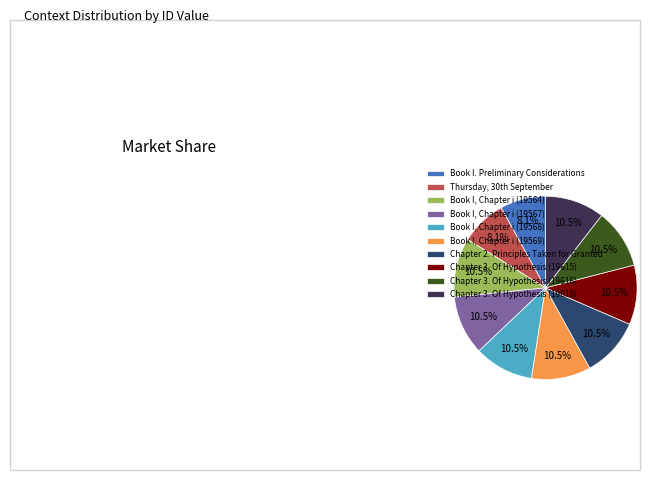

How many slices are in this pie chart?

10